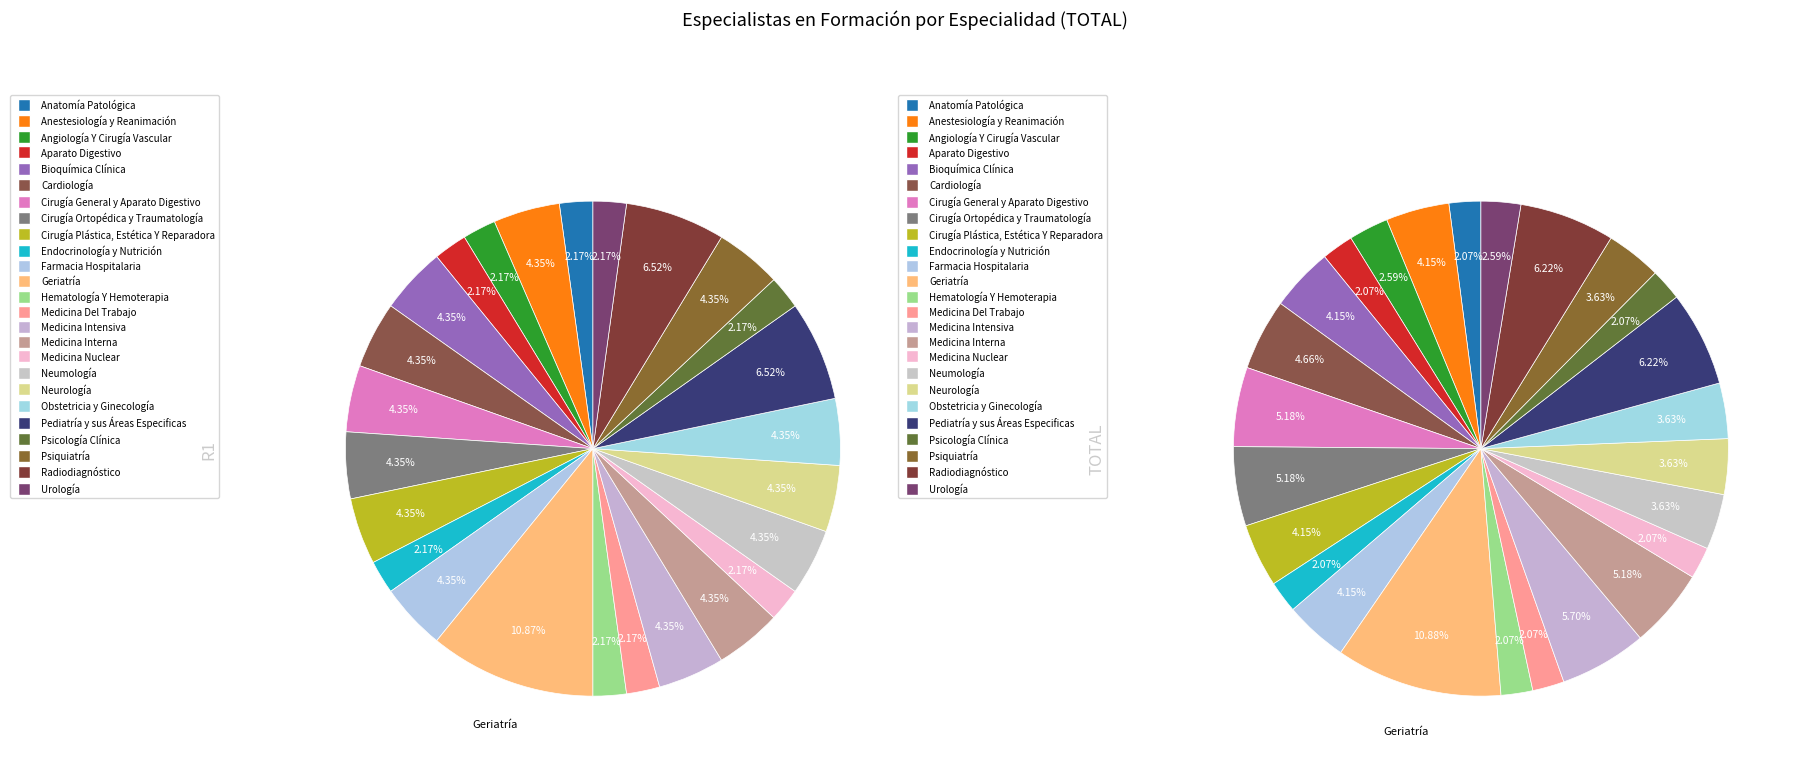

Which has a higher value, Neurología or Psicología Clínica?

Neurología